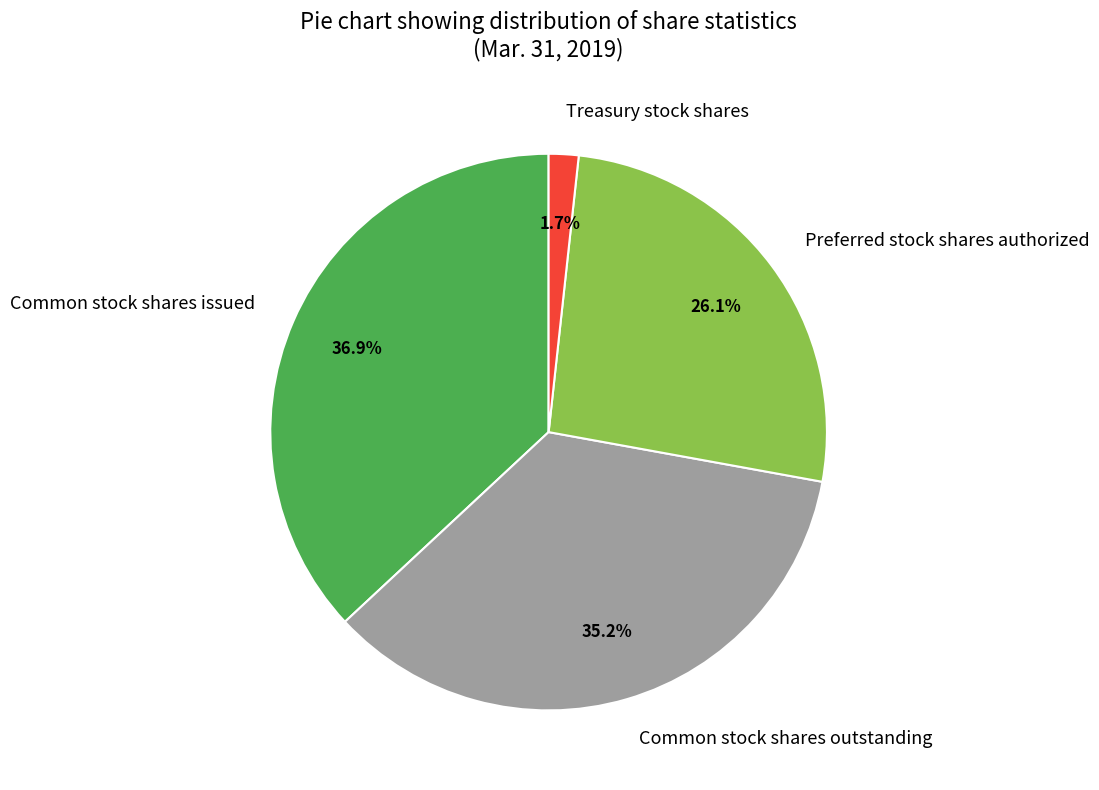

Approximately how many times larger is the value at Preferred stock shares authorized compared to Common stock shares outstanding?

0.7